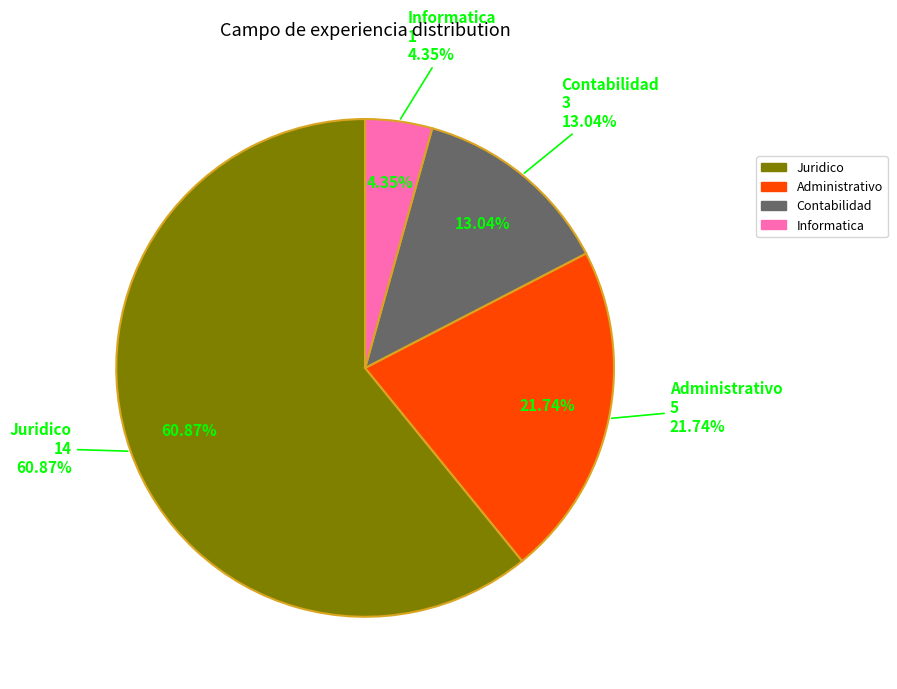

Which has a higher value, Informatica or Contabilidad?

Contabilidad